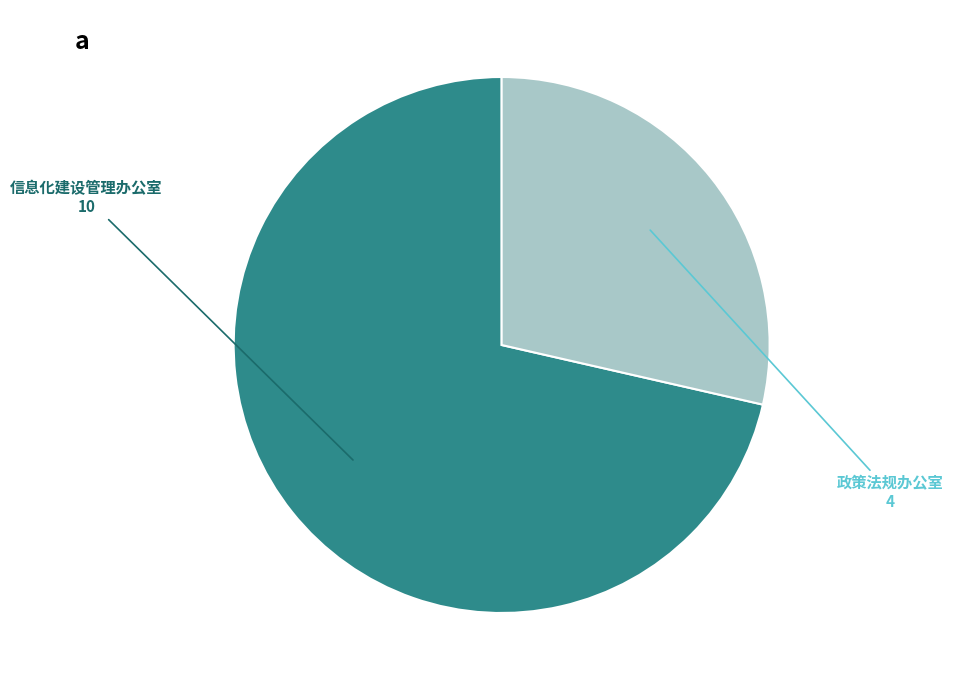

Do 政策法规办公室 and 信息化建设管理办公室 together represent more than half of the pie?

Yes